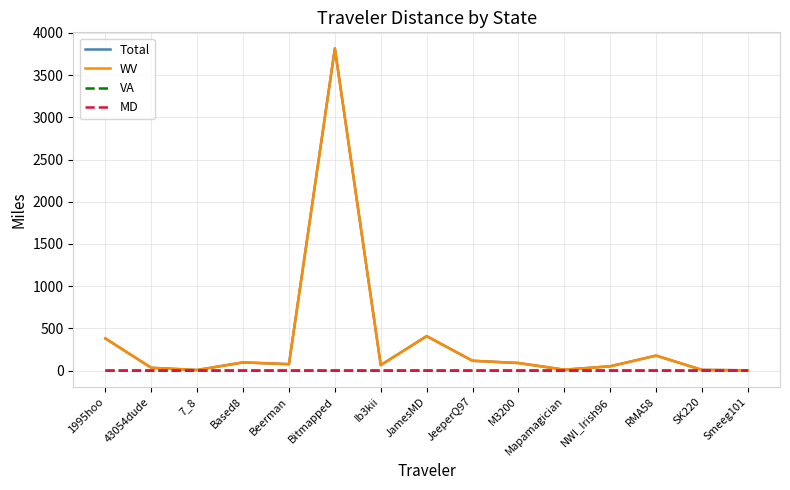

At which category is the sum across all series the highest?

Bitmapped